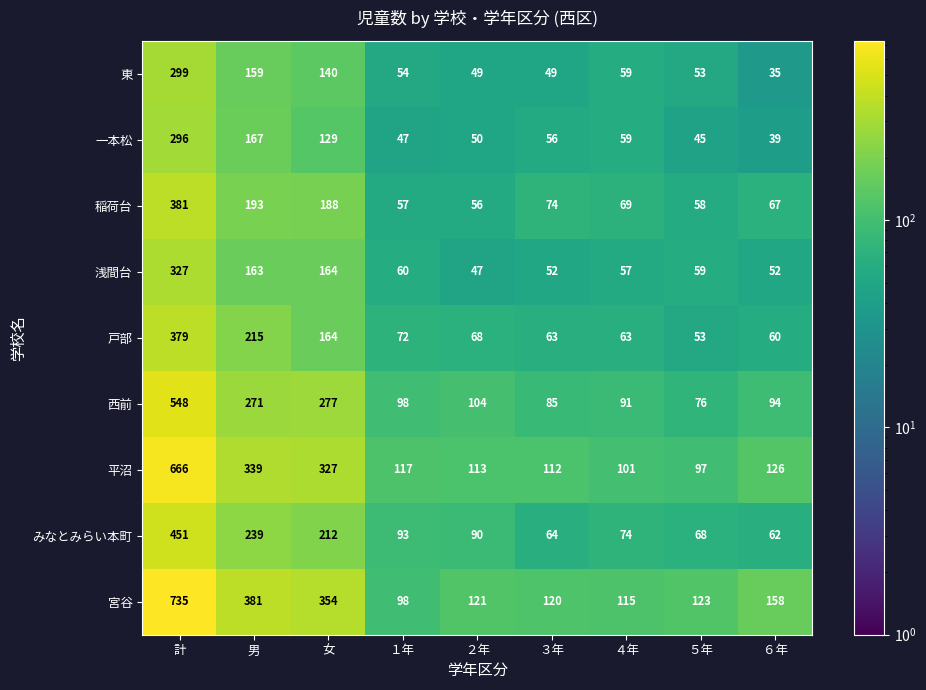

Which category has the highest value in the 西前 series?

計